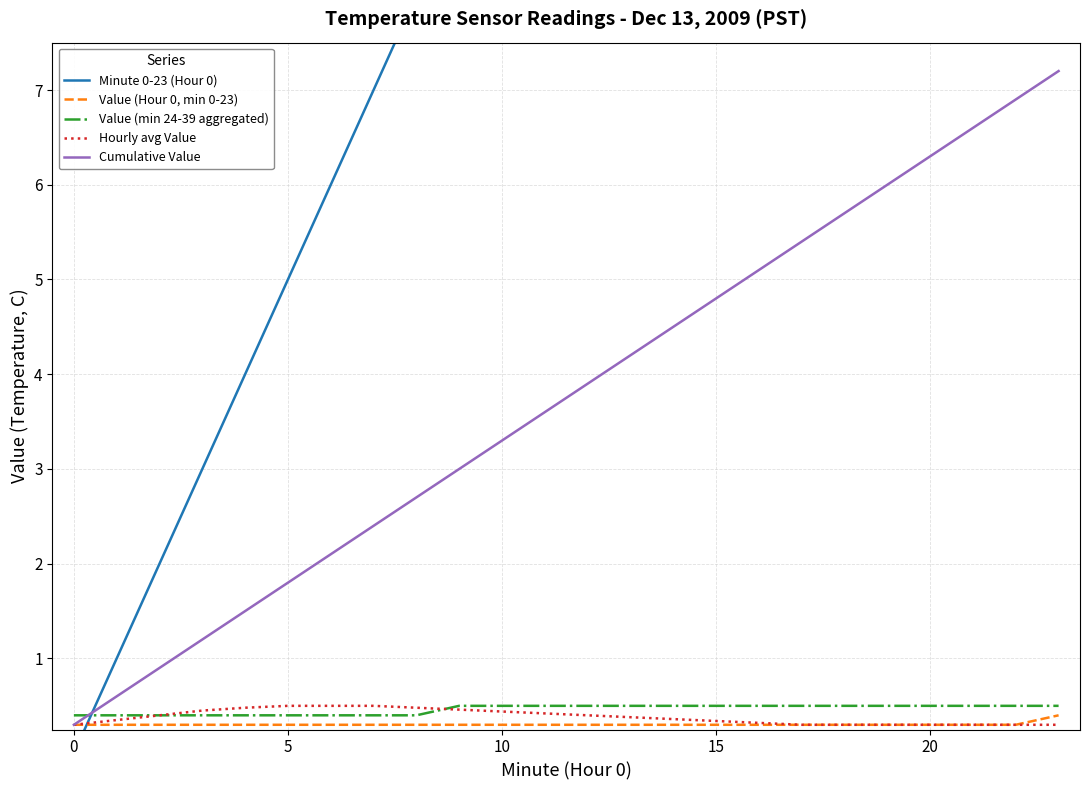

What is the label of the 11th point from the left?

10